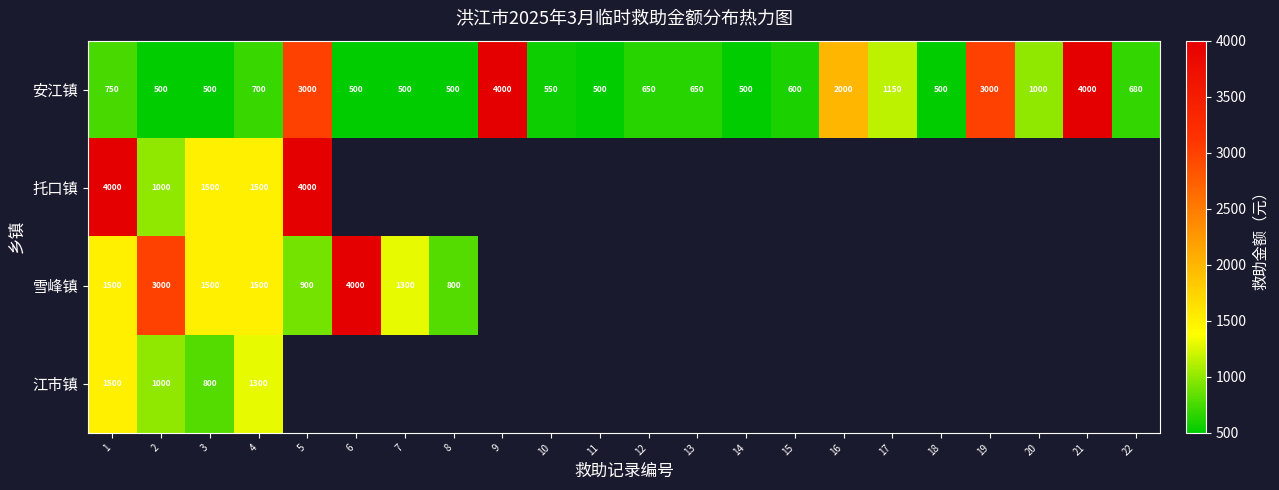

What is the approximate value of 安江镇 at 6?

500